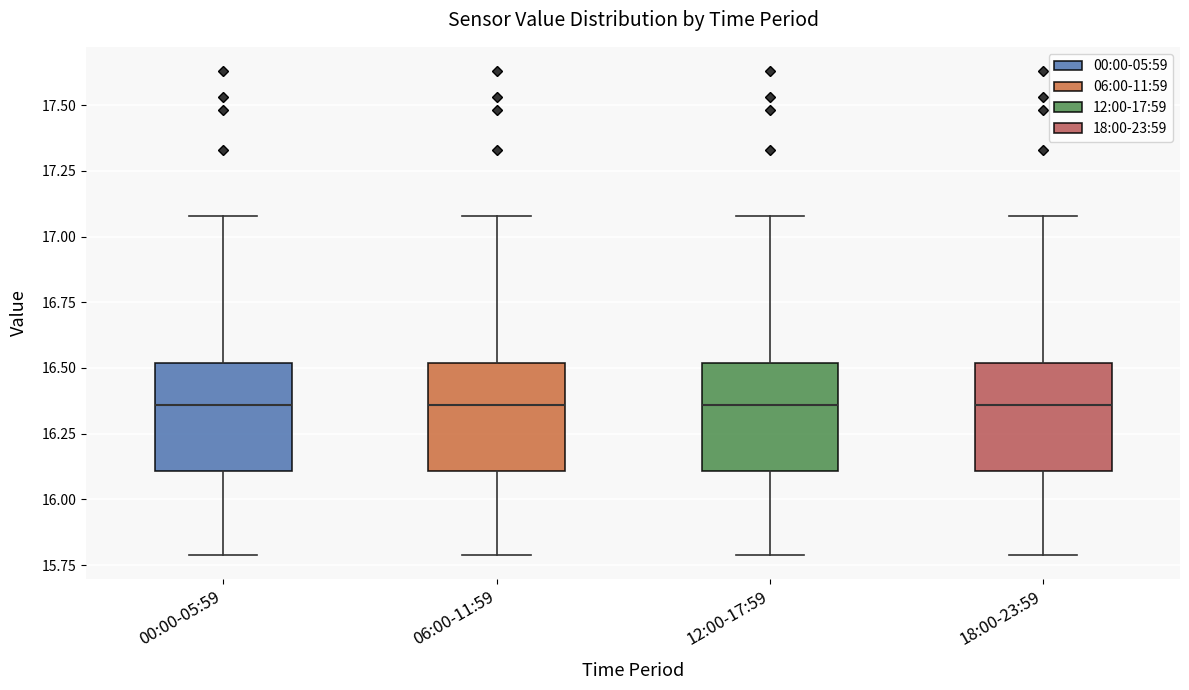

Reading left to right, transcribe this box plot: for each box, give where its median line is, the range the box spans, and where its two whiskers end, as read against the y-axis. The values are not printed on the chart, so give them approximately, as read against the axis.

00:00-05:59: median 16.35, box 16.10 to 16.50, whiskers 15.80 to 17.10
06:00-11:59: median 16.35, box 16.10 to 16.50, whiskers 15.80 to 17.10
12:00-17:59: median 16.35, box 16.10 to 16.50, whiskers 15.80 to 17.10
18:00-23:59: median 16.35, box 16.10 to 16.50, whiskers 15.80 to 17.10